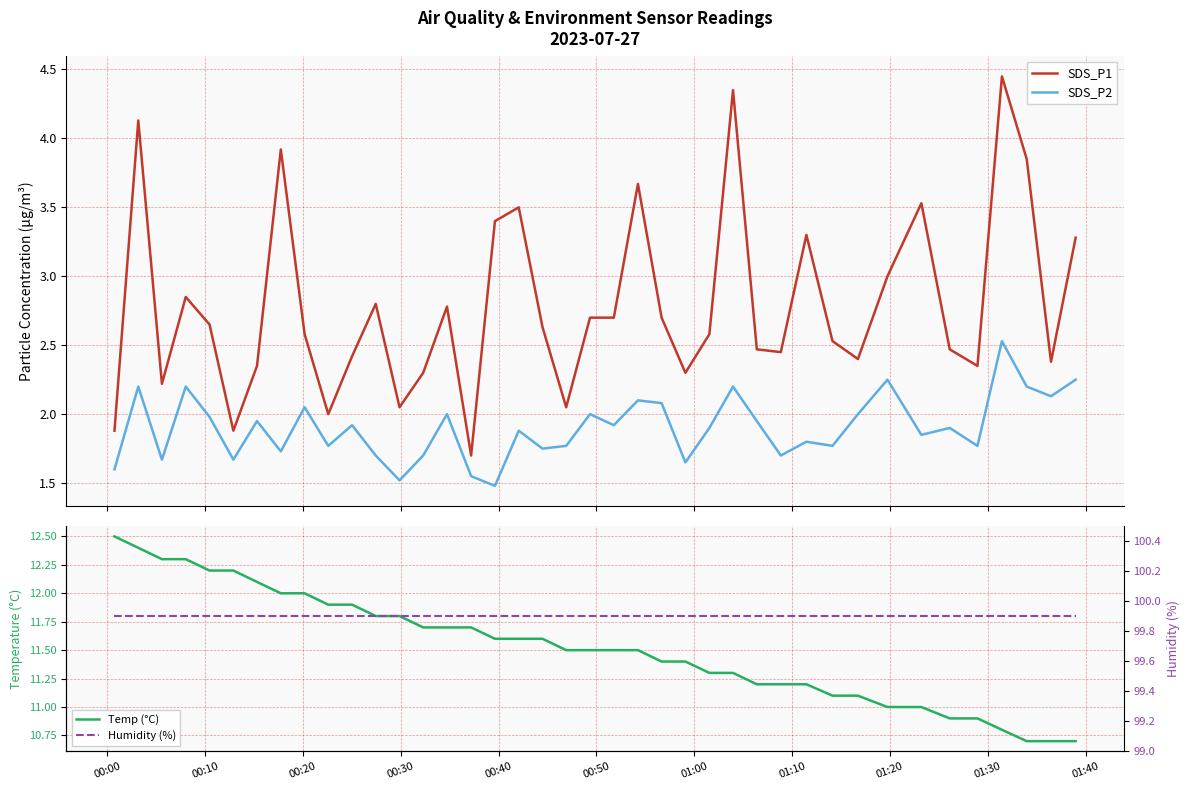

What is the lowest value of the SDS_P2 series?

1.5